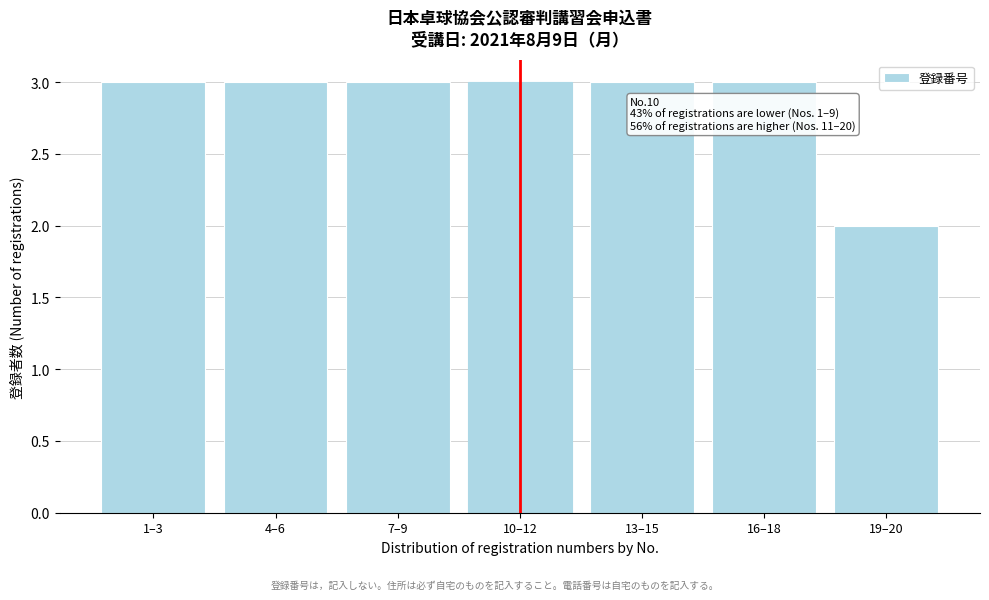

Reading left to right, list all the values displayed in this chart.

1–3=3	4–6=3	7–9=3	10–12=3	13–15=3	16–18=3	19–20=2